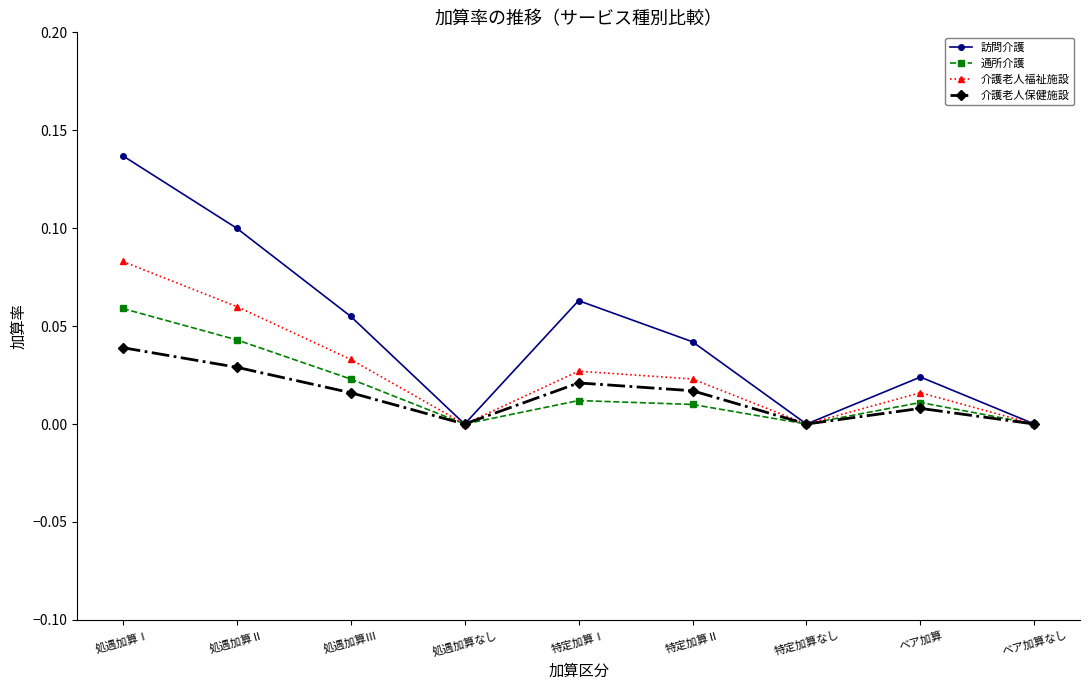

The value of 通所介護 at 処遇加算Ⅲ is 0.0. True or false?

True